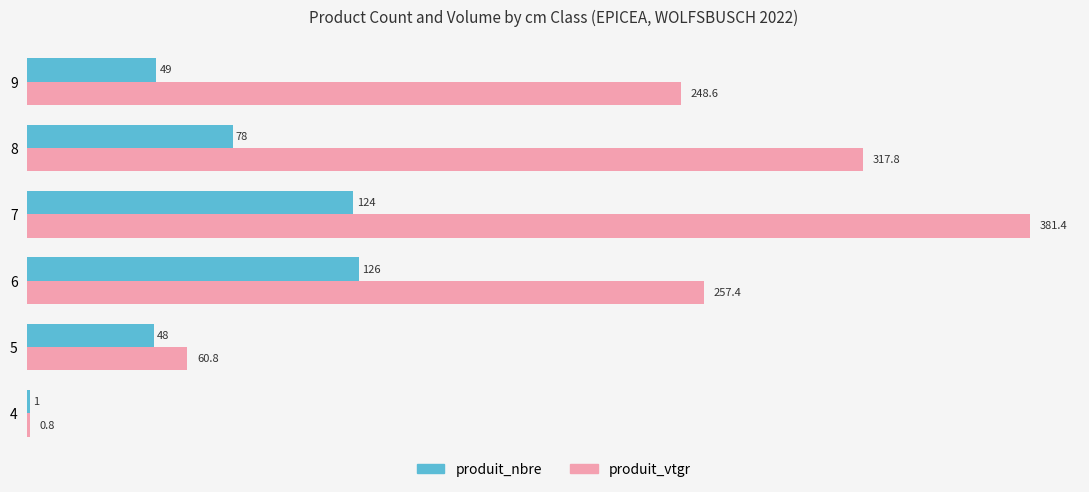

Between 4 and 7, which series saw the biggest shift?

produit_vtgr